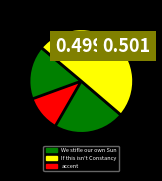

How many slices are in this pie chart?

2